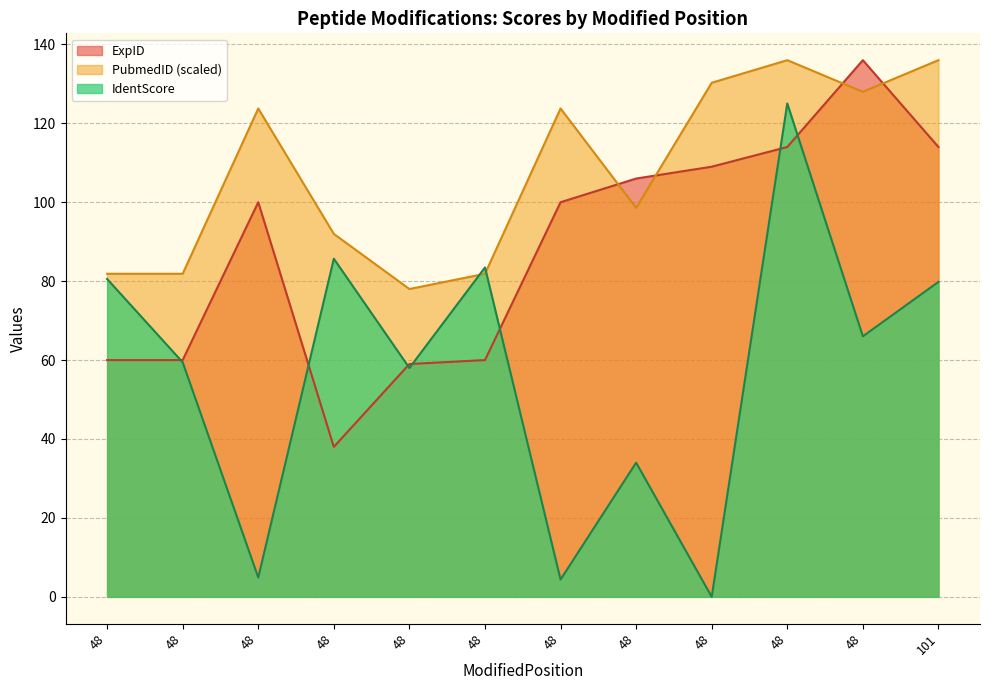

True or false: ExpID and PubmedID intersect in this chart.

True